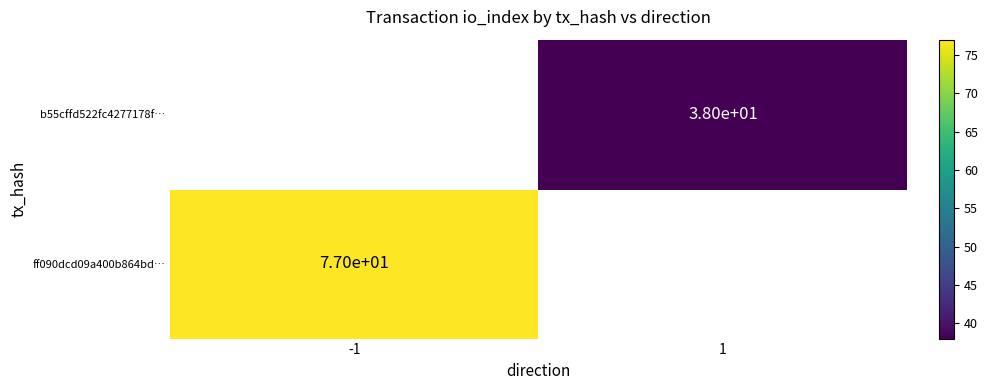

The ff090dcd09a400b864bd… series shows 77 at -1. True or false?

True